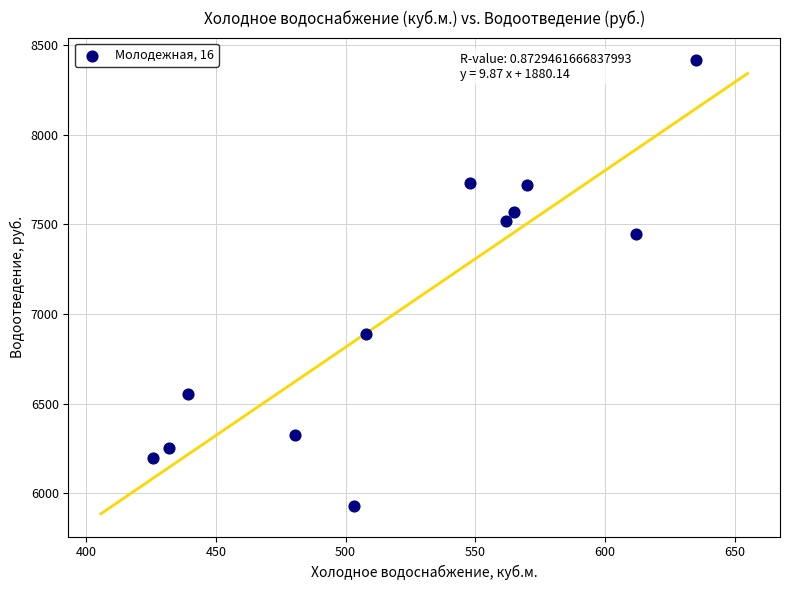

What is the average X value?

523.3